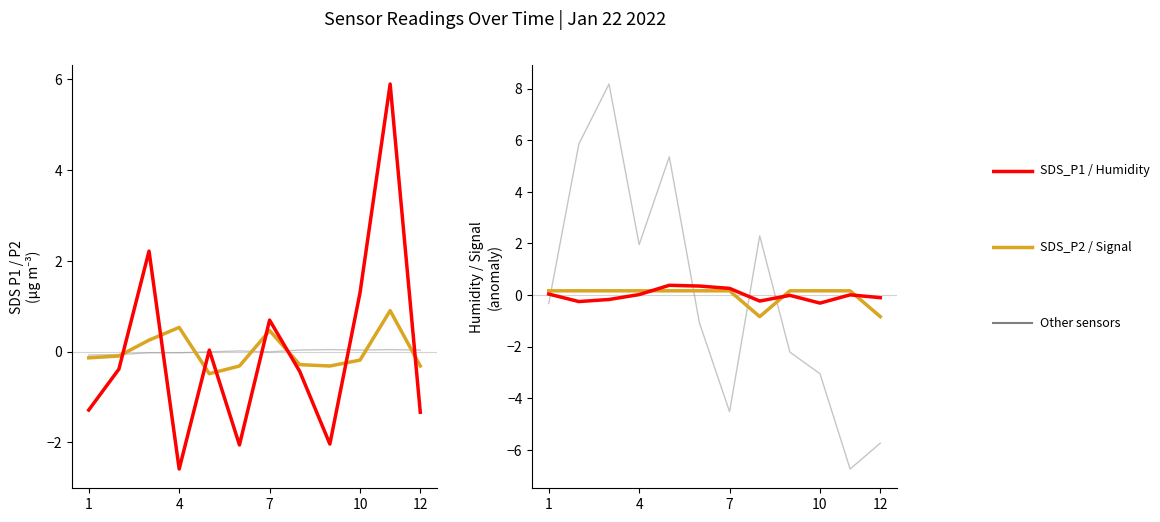

Does the chart display data point markers on the line(s)?

No